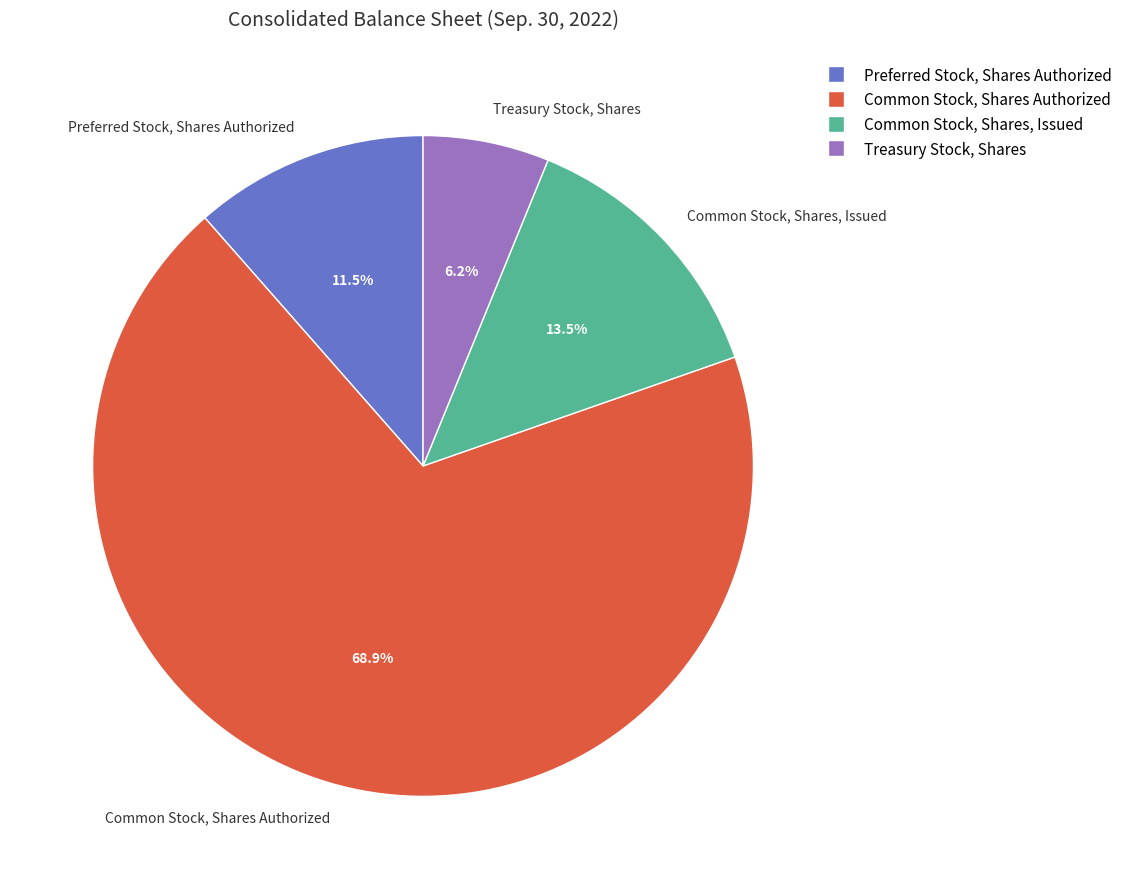

What percentage do Common Stock, Shares, Issued and Preferred Stock, Shares Authorized together represent?

25.0%